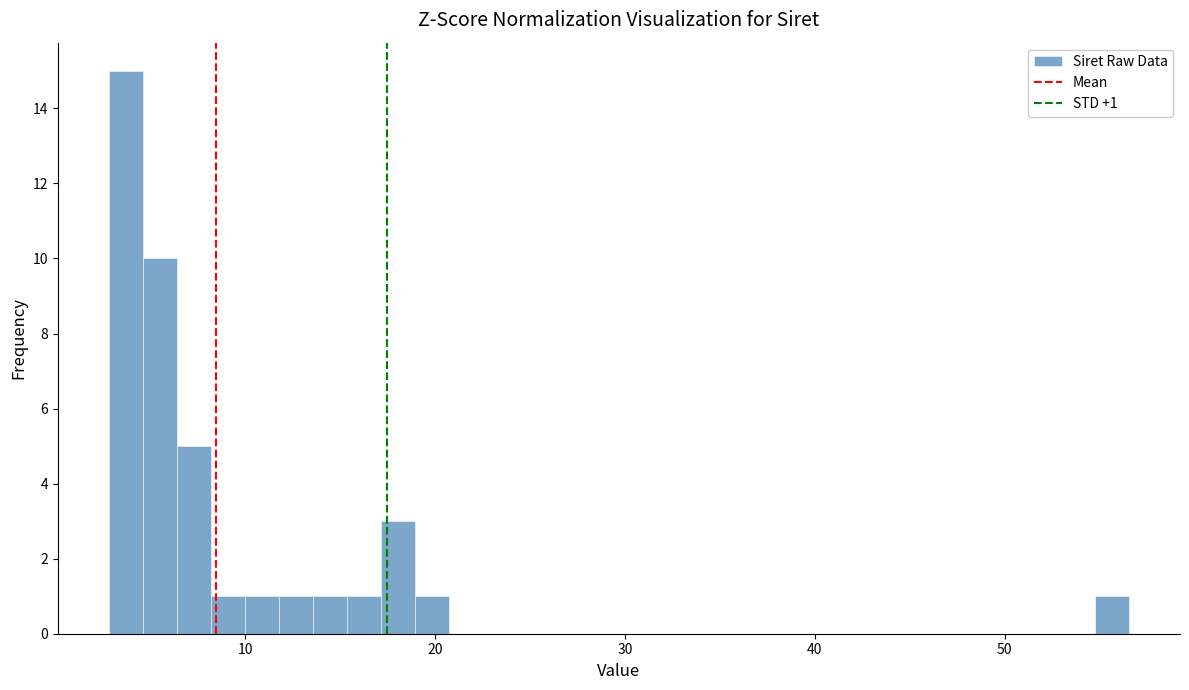

Read against the x-axis, roughly where is the centre of the tallest bar?

4